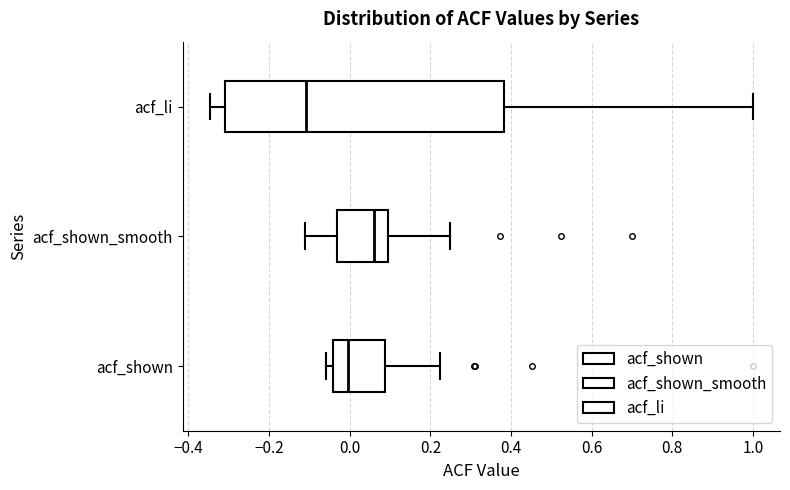

Which box's median line is the furthest to the left?

acf_li